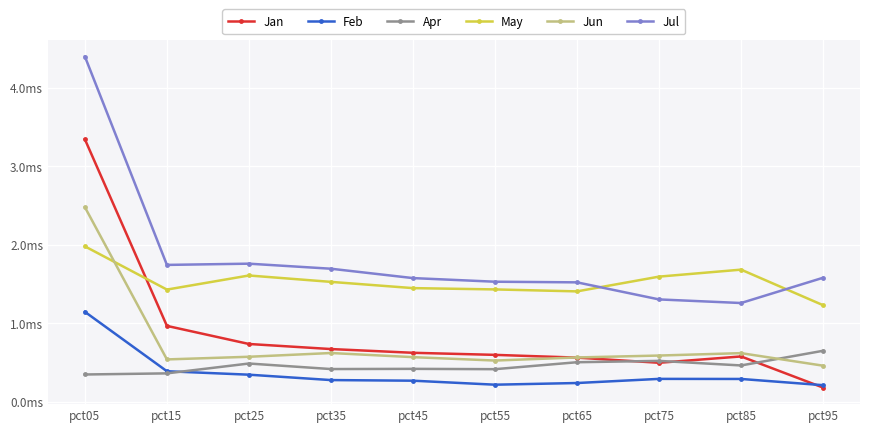

Does the chart have visible grid lines?

Yes